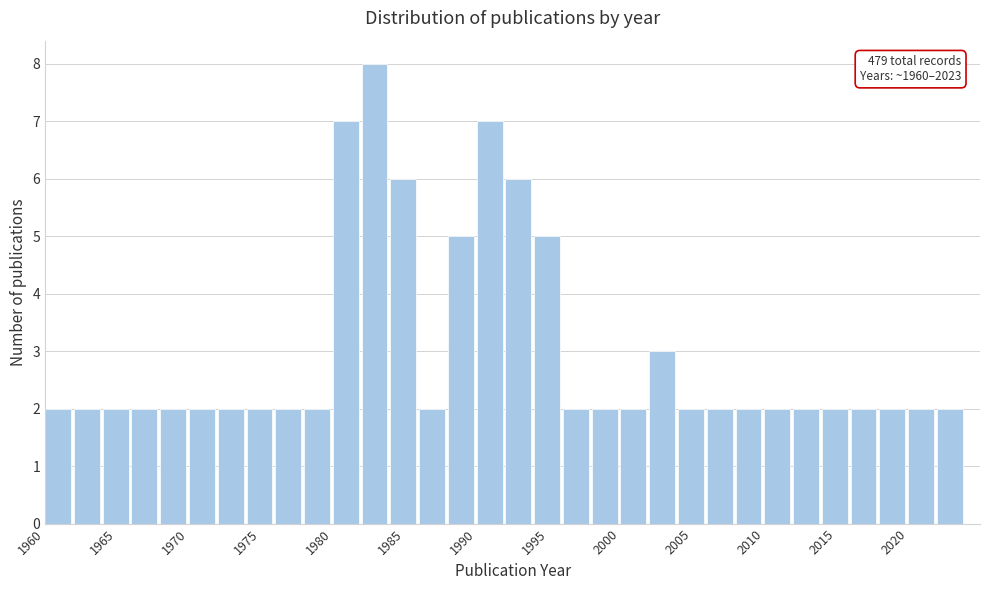

Which range on the x-axis has the tallest bar?

1982 to 1984